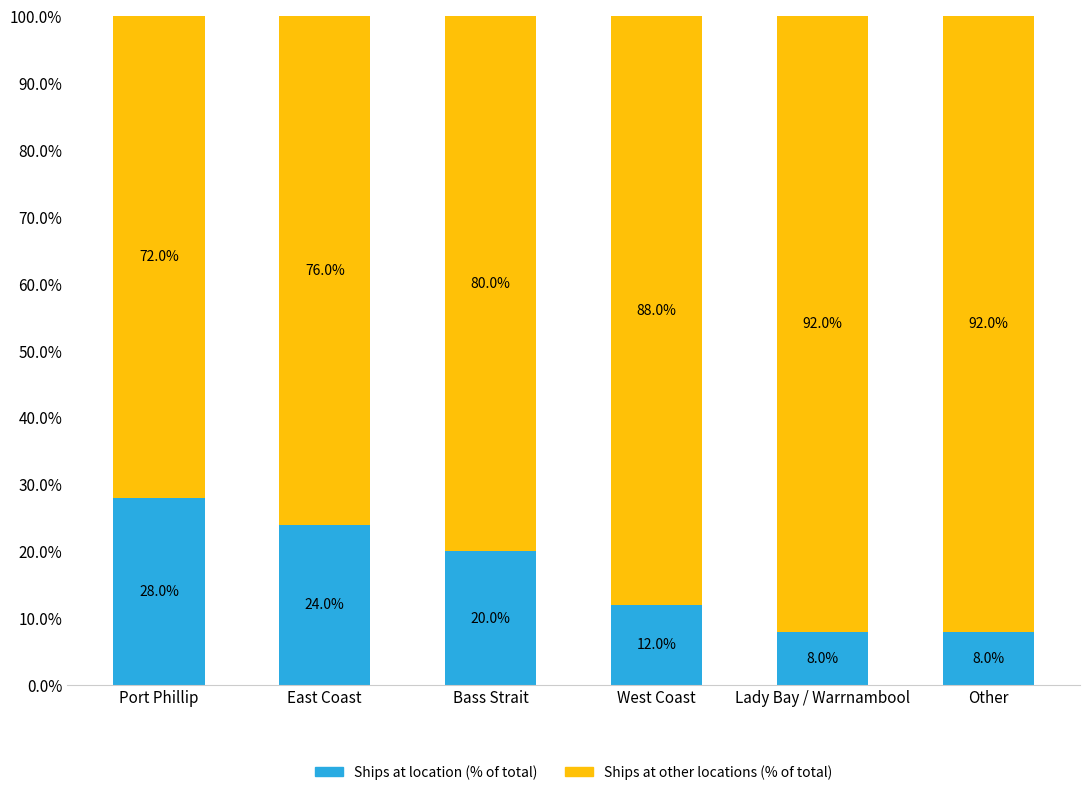

What is the total value across all series at West Coast?

100